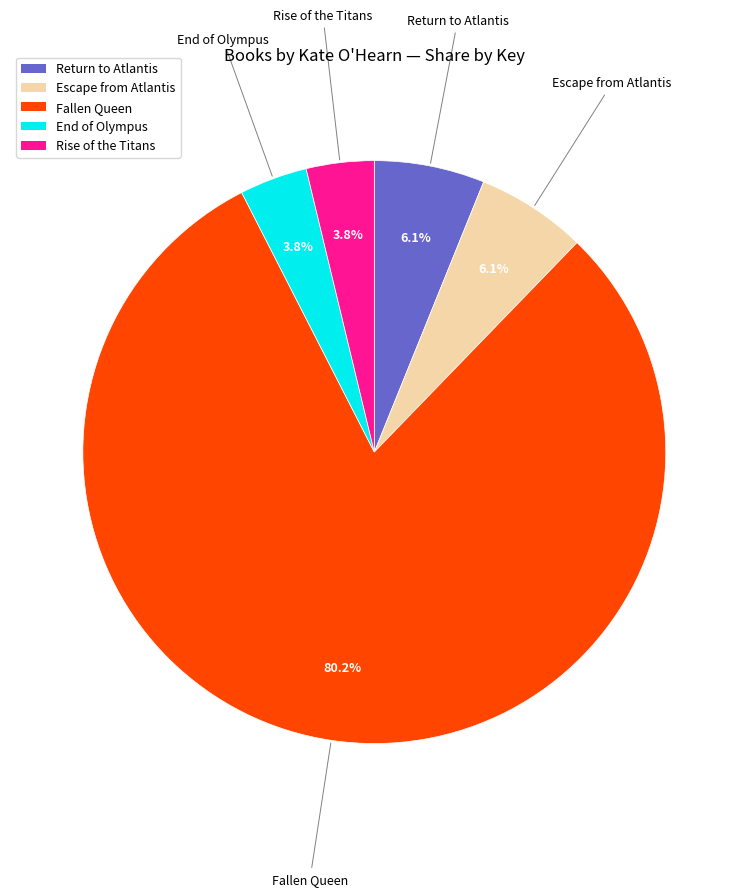

To the nearest percent, what is the average slice percentage?

20%